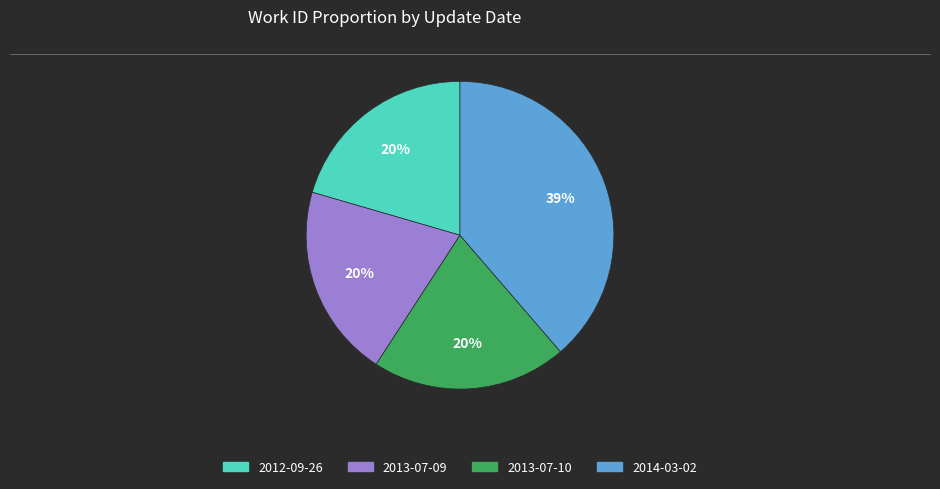

What is the largest slice in the pie chart?

2014-03-02